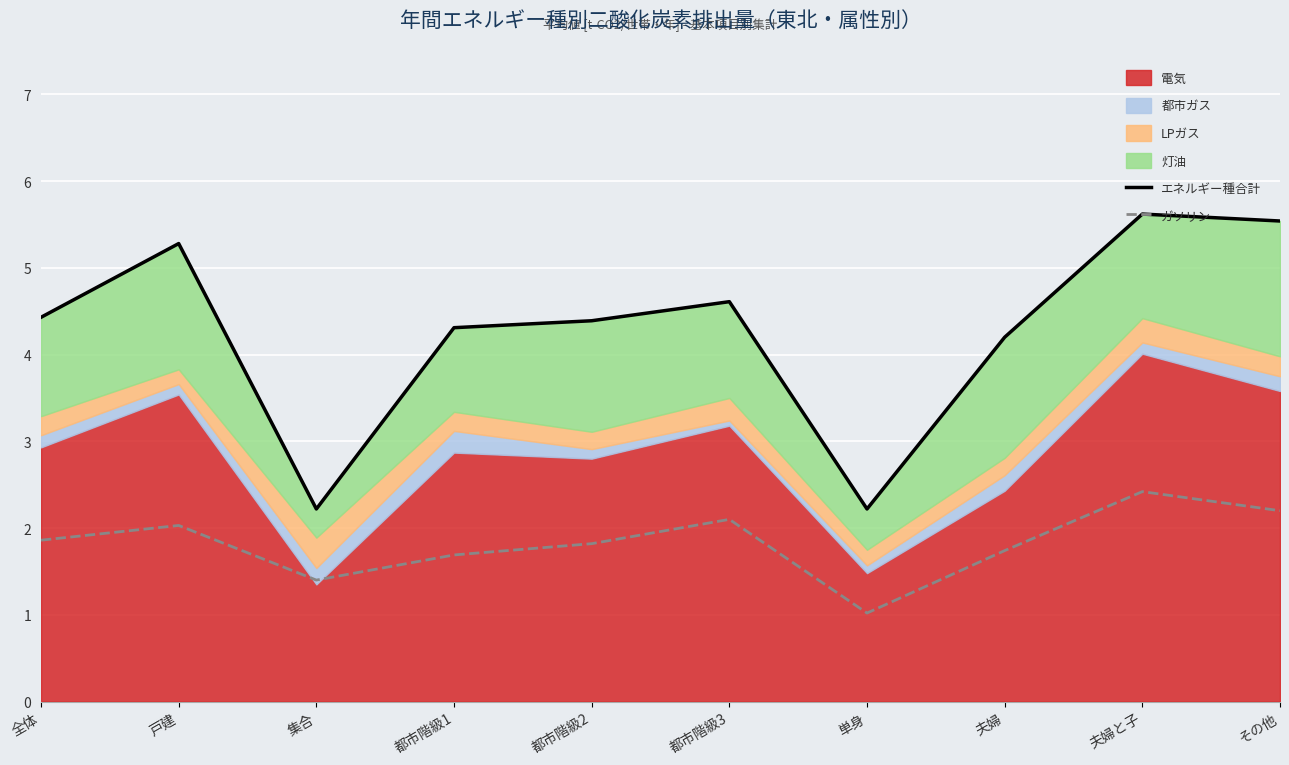

The value of エネルギー種合計 平均 [t-CO2/世帯・年] at その他 is 10.0. True or false?

False